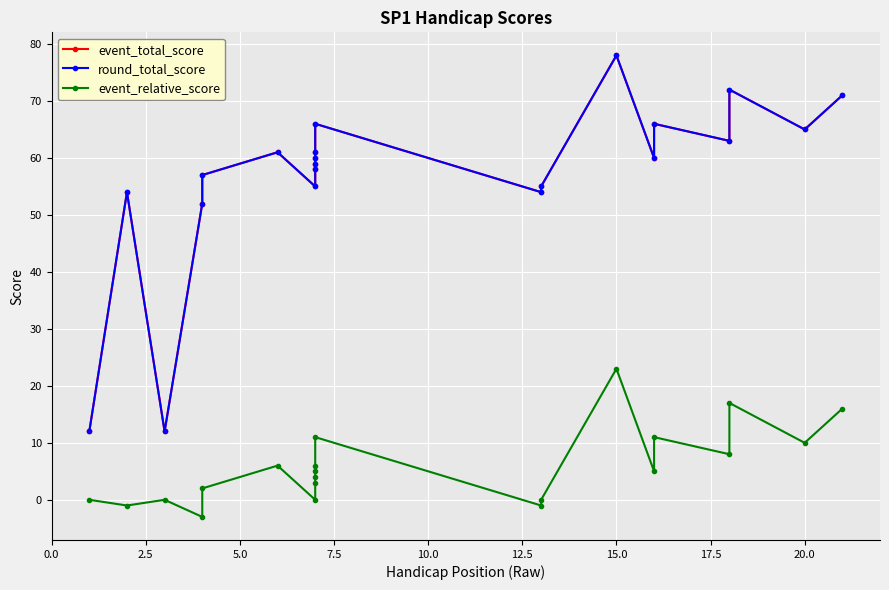

Count the number of data series in this chart.

3